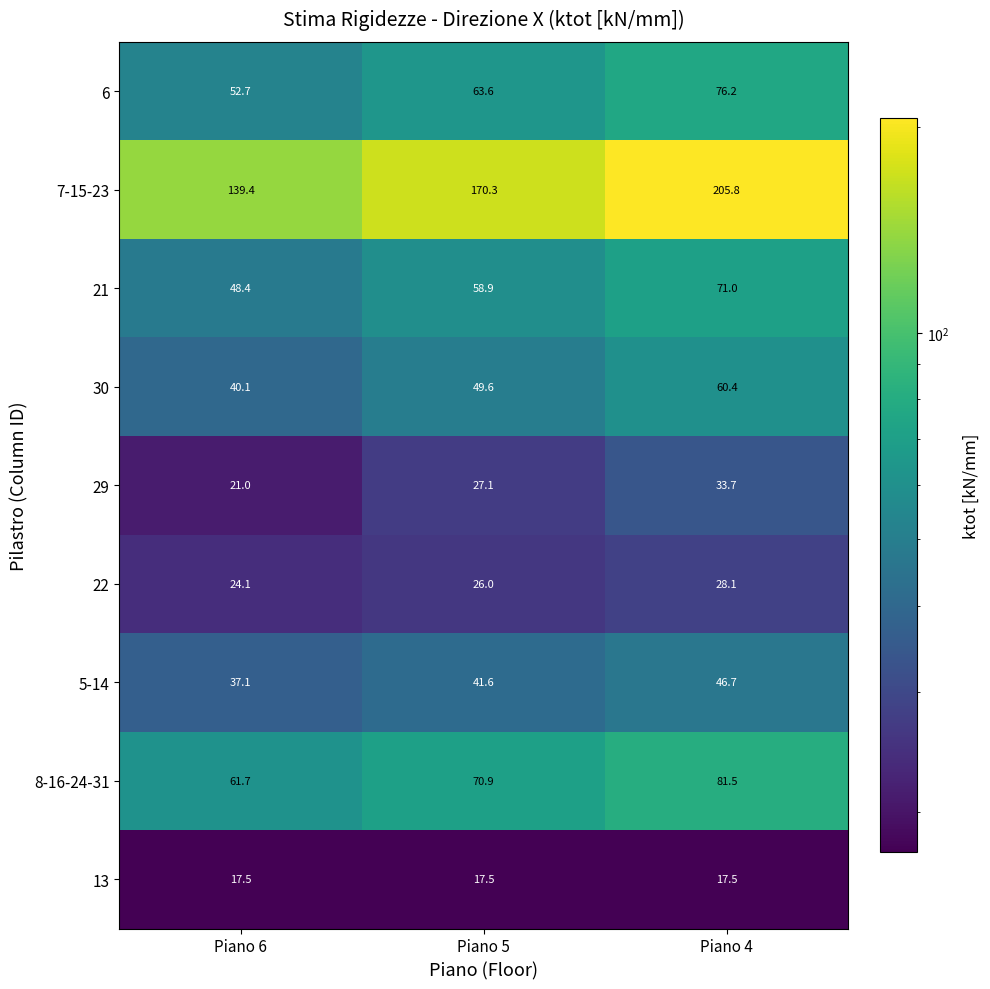

Read the 7-15-23 value at Piano 5.

170.3